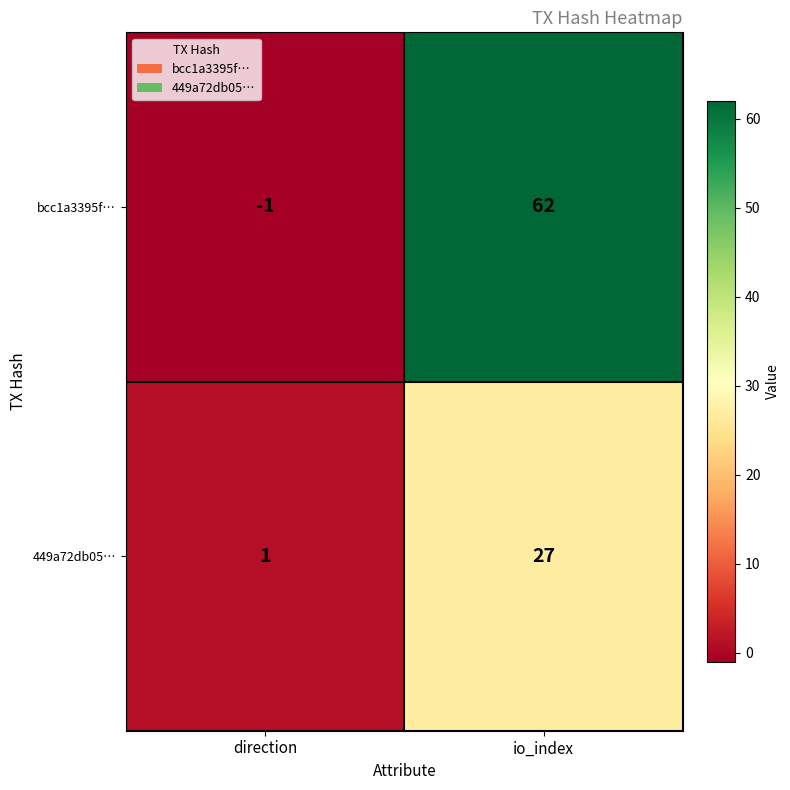

Between direction and io_index, which series saw the biggest shift?

bcc1a3395f…